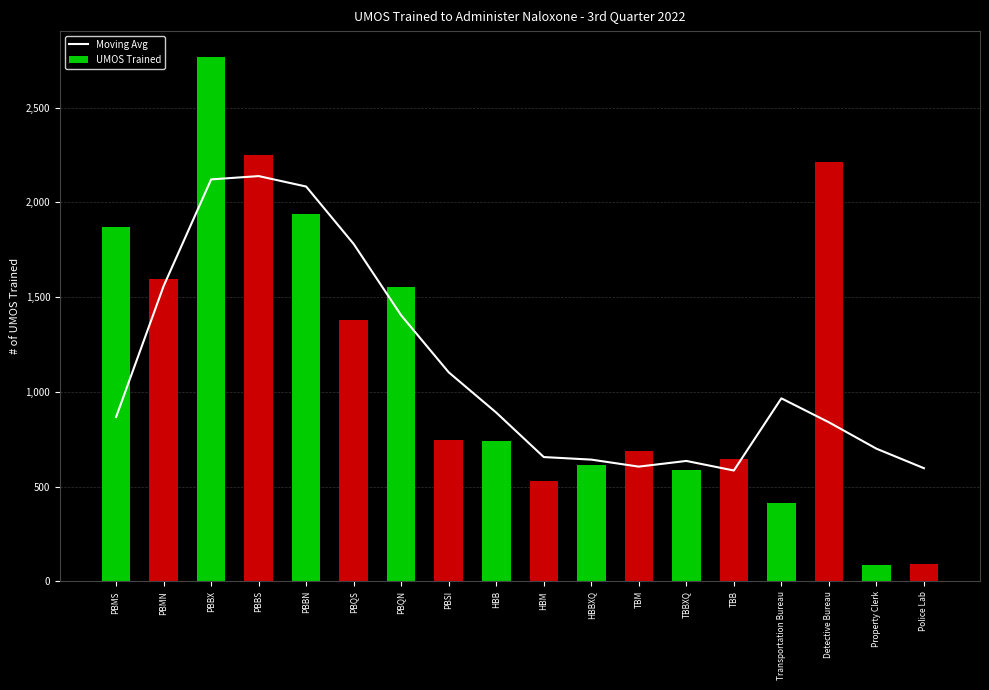

Reading right to left, what are all the values shown in this chart?

Moving Avg: 597.0	700.0	839.2	965.8	584.8	635.2	605.2	642.2	655.8	890.5	1103.0	1403.5	1780.5	2083.8	2139.0	2121.5	1558.5	867.0
UMOS Trained: 90.0	84.0	2214.0	412.0	647.0	590.0	690.0	614.0	527.0	738.0	744.0	1553.0	1377.0	1940.0	2252.0	2766.0	1598.0	1870.0